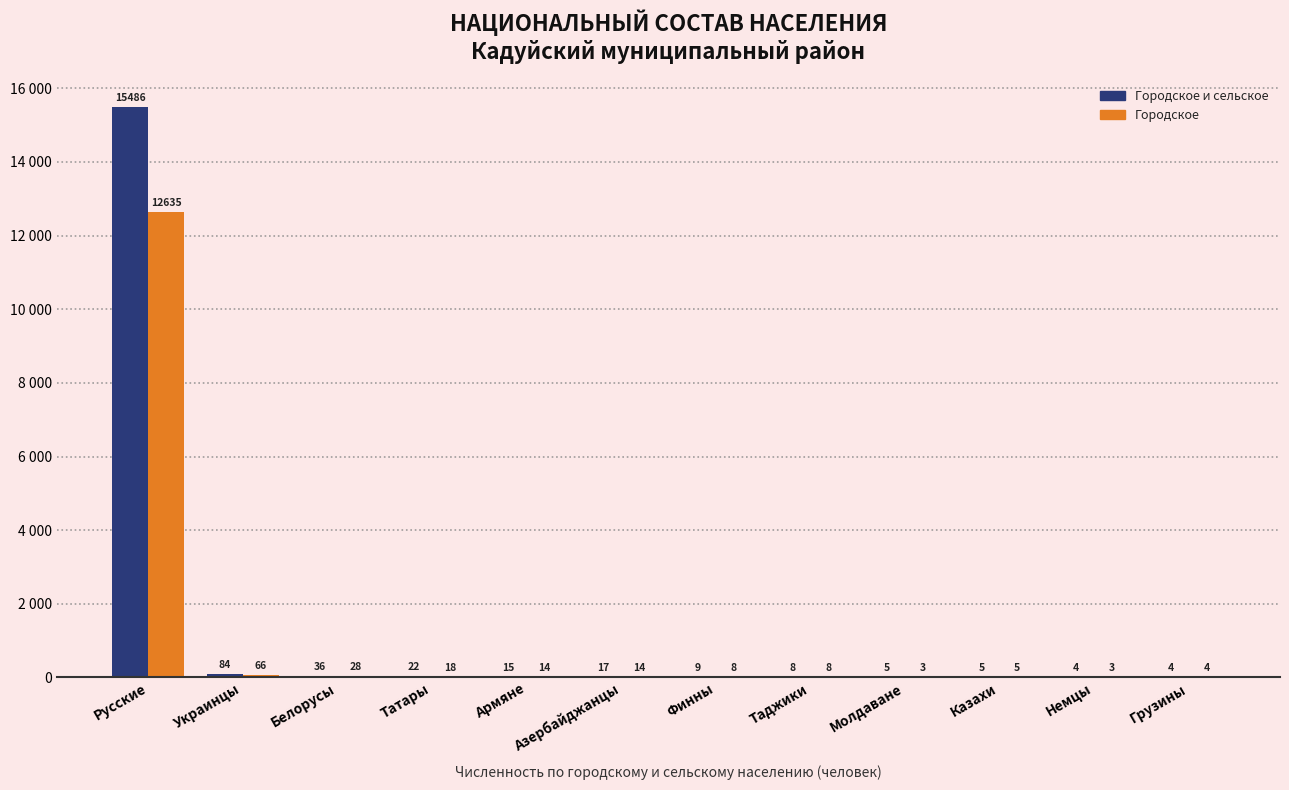

Reading left to right, transcribe all the data shown in this chart.

Городское и сельское население (мужчины и женщины): Русские=15486	Украинцы=84	Белорусы=36	Татары=22	Армяне=15	Азербайджанцы=17	Финны=9	Таджики=8	Молдаване=5	Казахи=5	Немцы=4	Грузины=4
Городское население (мужчины и женщины): Русские=12635	Украинцы=66	Белорусы=28	Татары=18	Армяне=14	Азербайджанцы=14	Финны=8	Таджики=8	Молдаване=3	Казахи=5	Немцы=3	Грузины=4